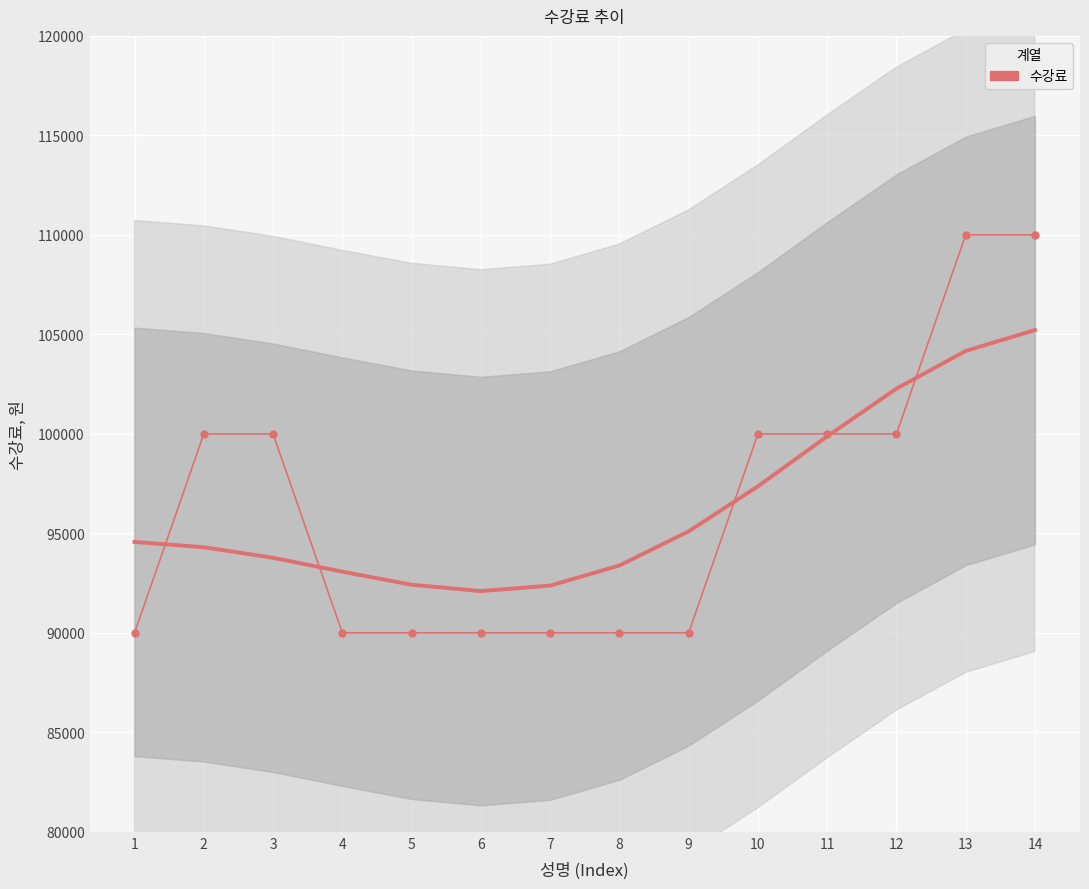

List the labels in order of value, smallest first.

1, 4, 5, 6, 7, 8, 9, 2, 3, 10, 11, 12, 13, 14